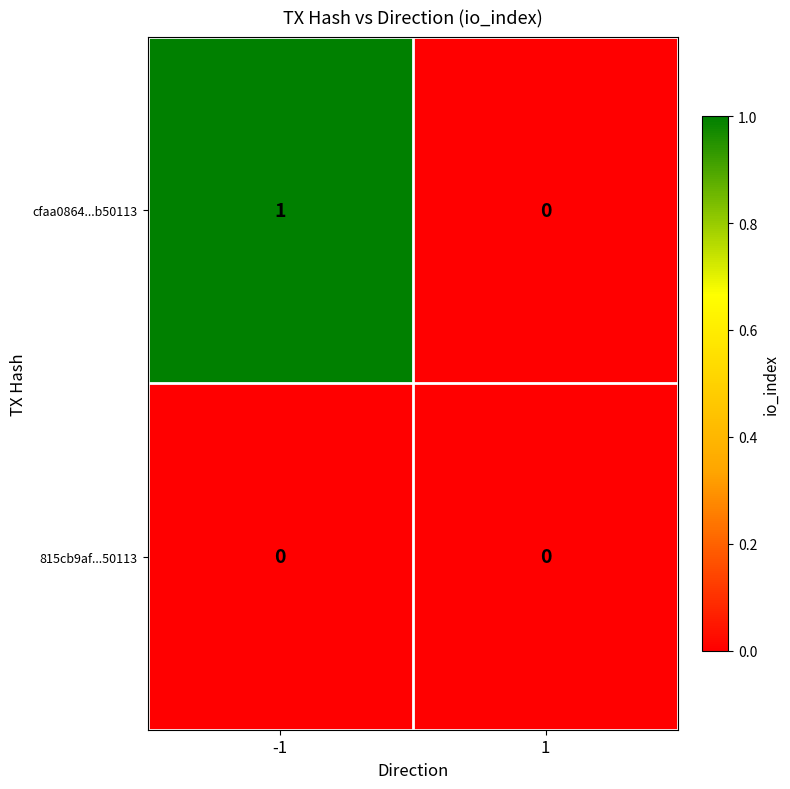

Which series changed the most between -1 and 1?

cfaa0864...b50113